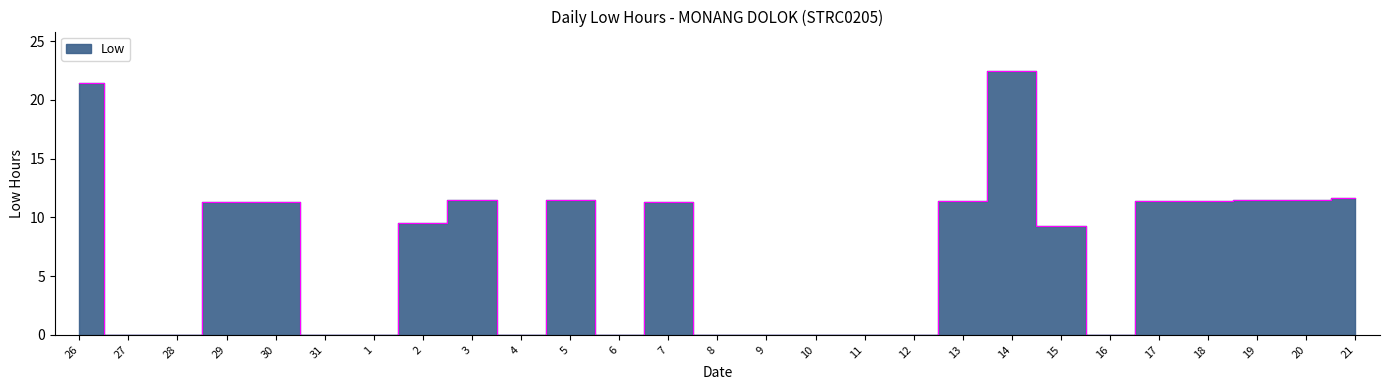

Is this an area chart (filled region under the line)?

No